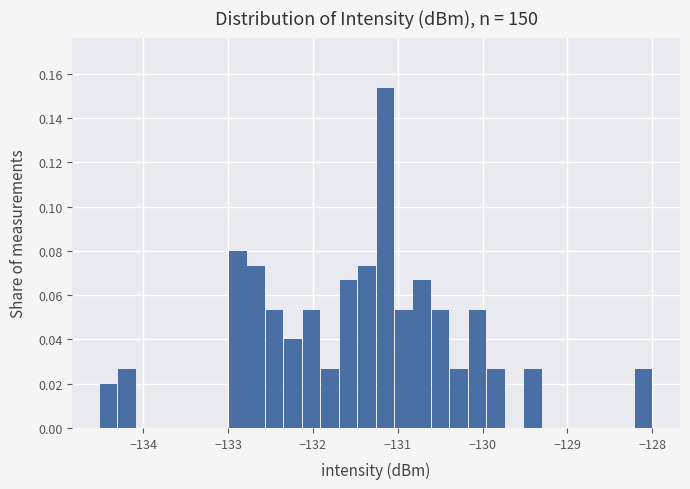

Around what value on the x-axis is the tallest bar? Give the approximate position of its centre, as read against the axis.

-131.1